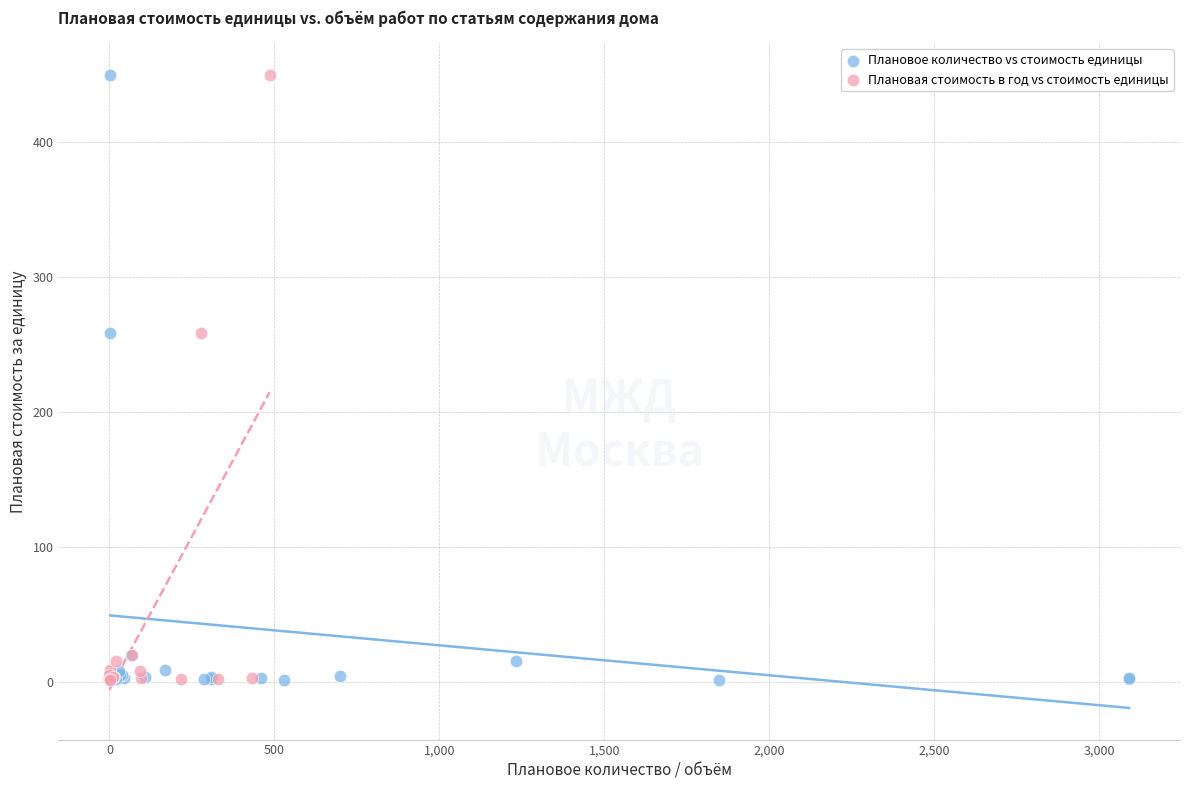

What are all the series names shown in the legend?

Плановое количество vs стоимость единицы, Плановая стоимость в год vs стоимость единицы